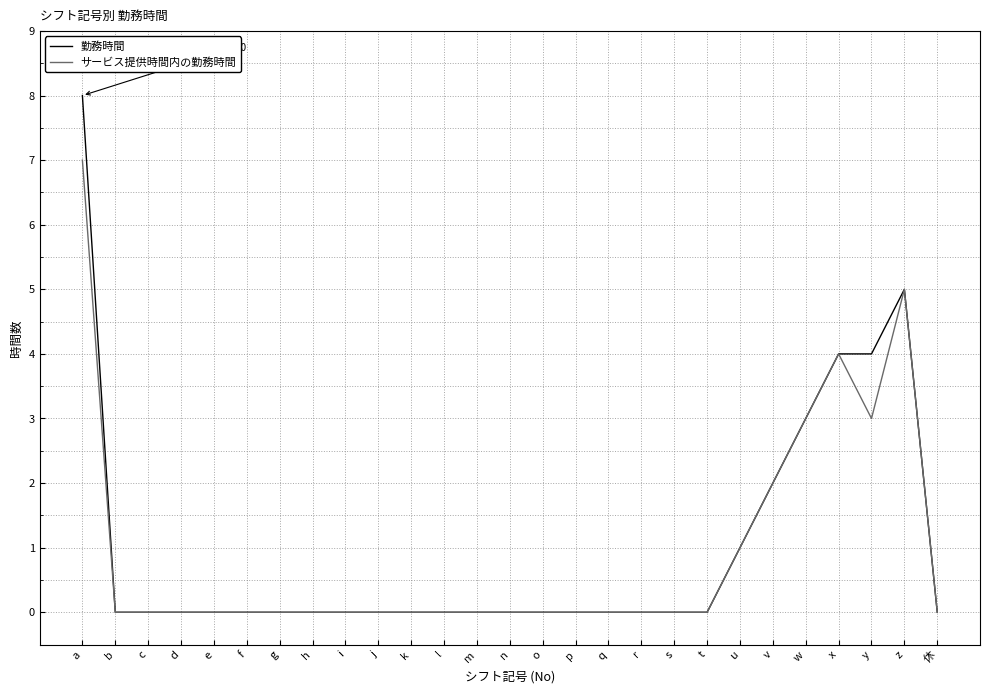

Which series has the largest range (max minus min)?

勤務時間